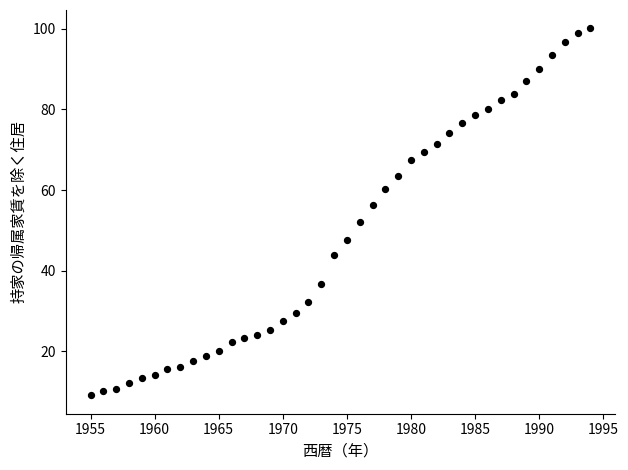

What is the range of X values (max minus min)?

39.0